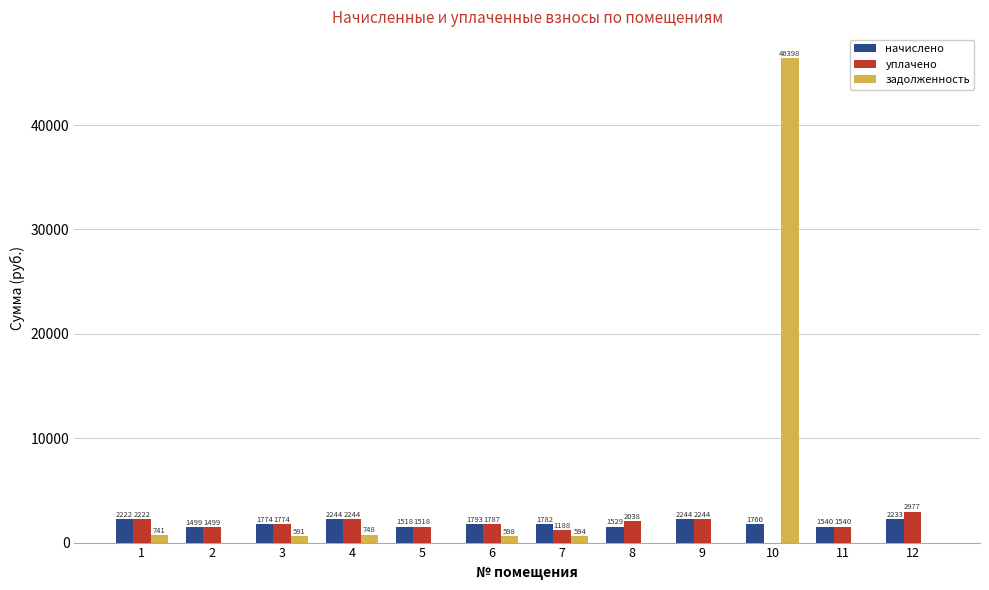

What is the sum of all начислено values?

22135.3